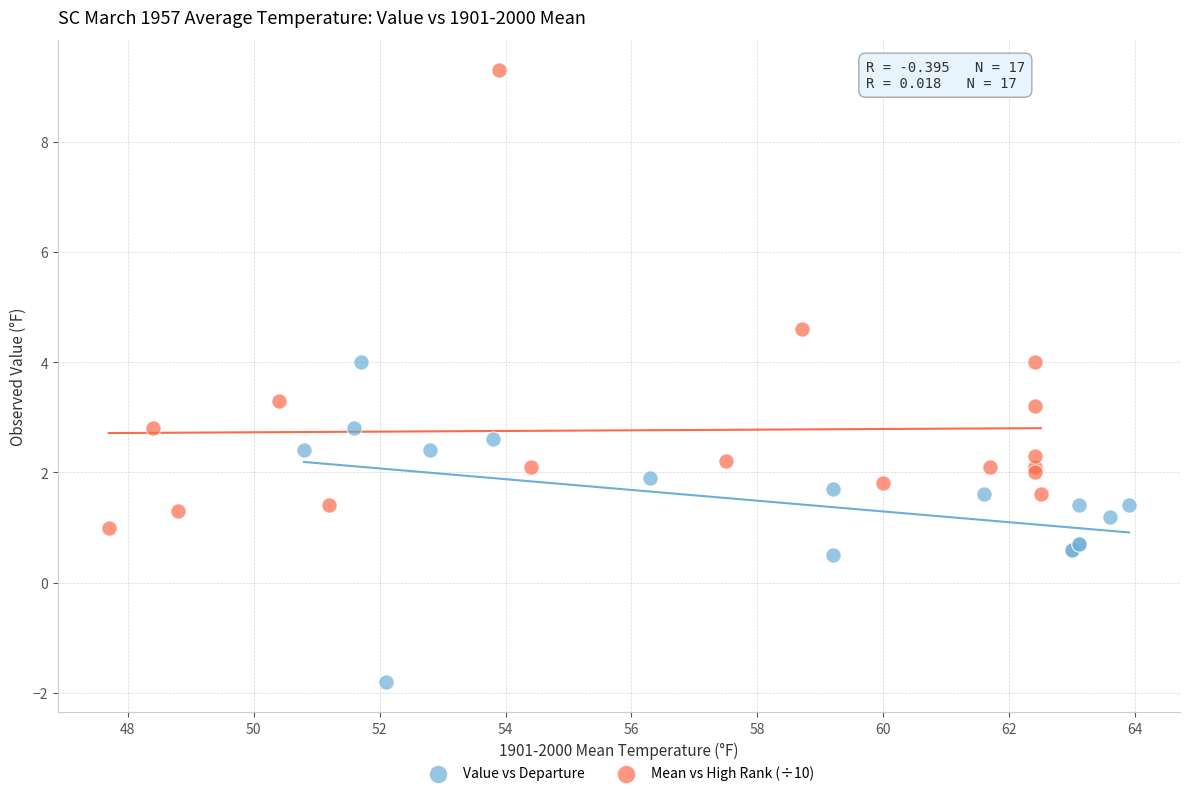

Which series reaches the maximum Y coordinate?

Mean vs High Rank (÷10)